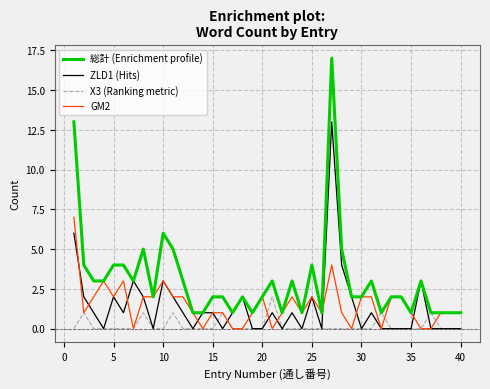

What is the greatest value displayed?

17